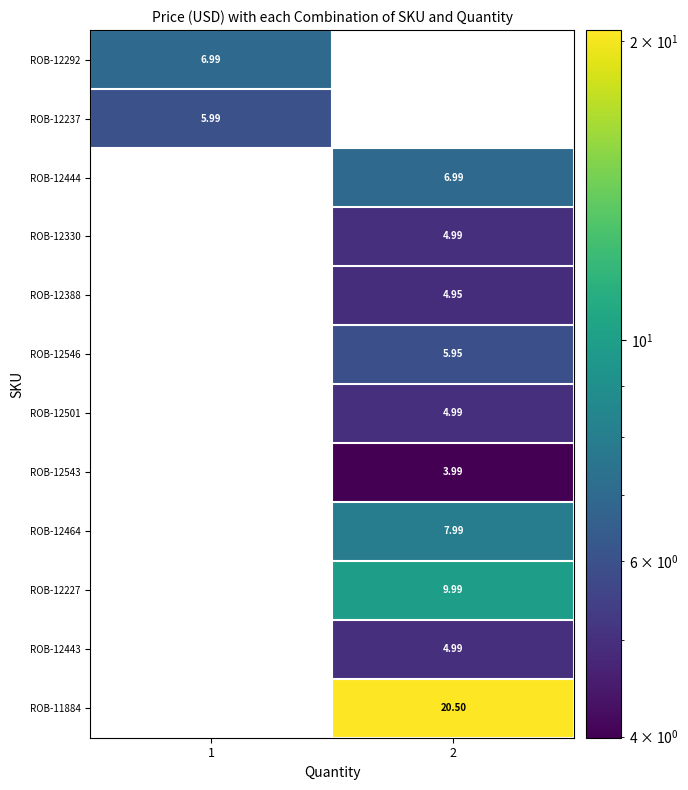

The value of ROB-12546 at 2 is 9.8. True or false?

False